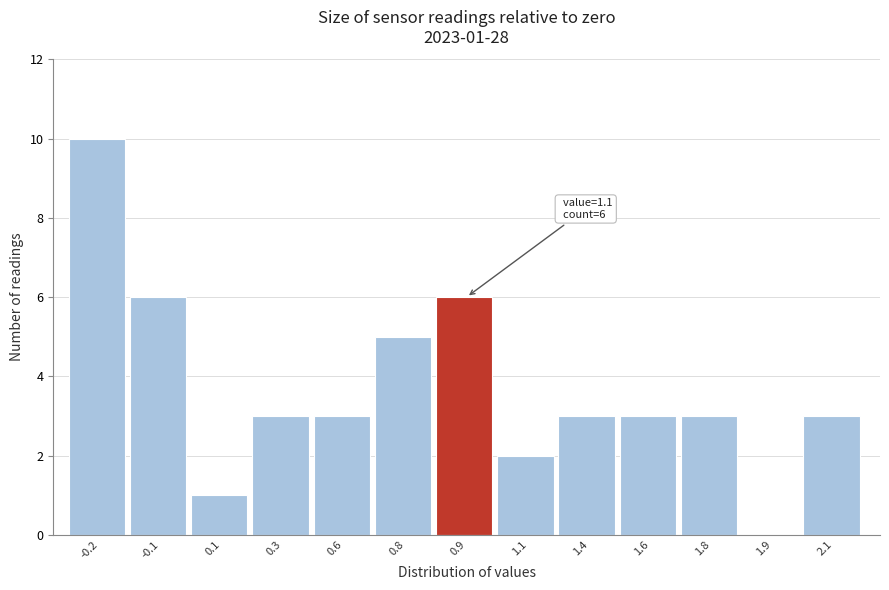

What is the sum of the values at 0.3 and 0.6?

6